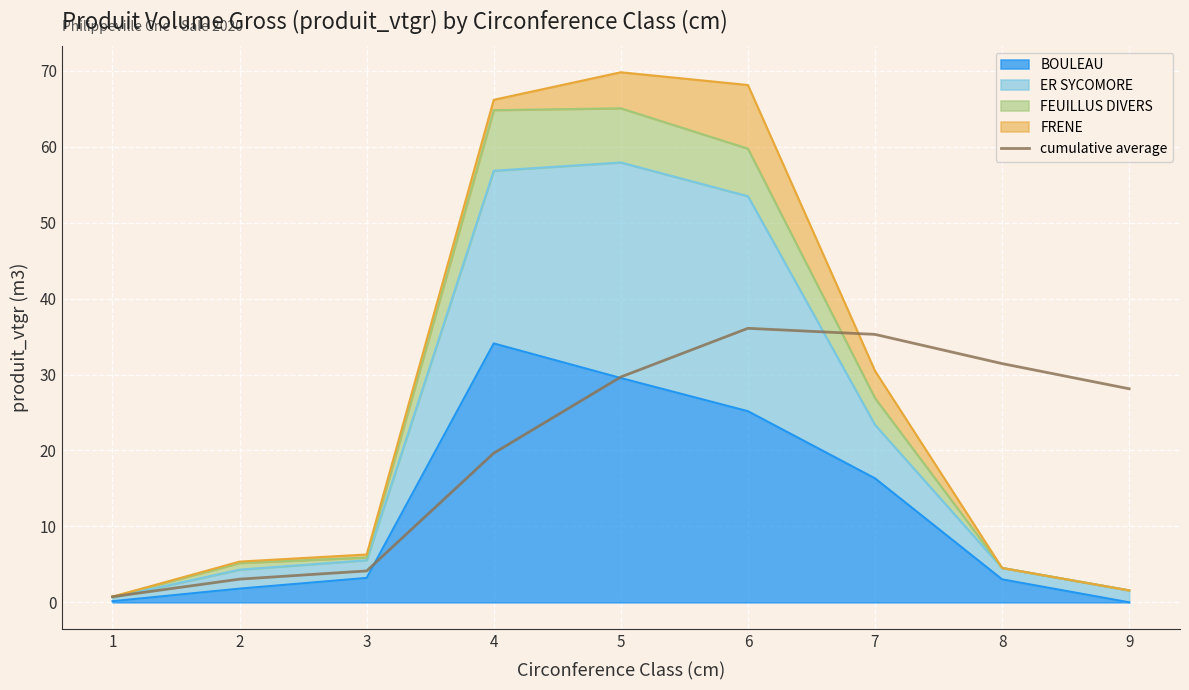

True or false: the data has more than 2 interior local peaks.

False